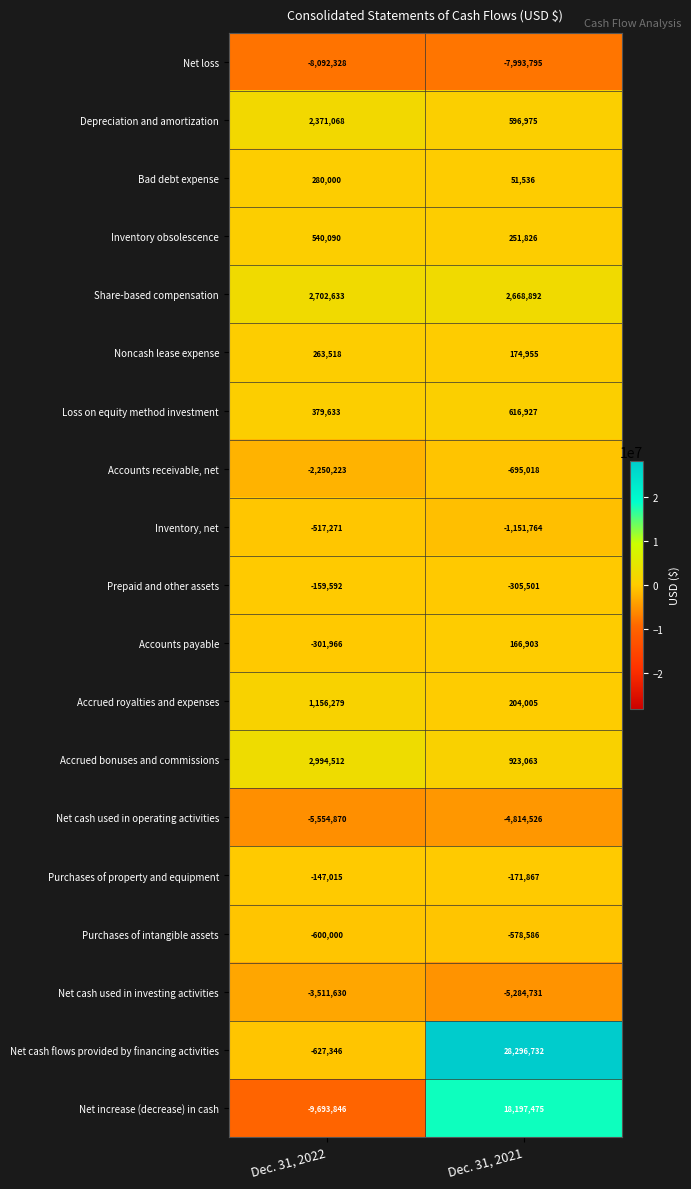

Count the number of data series in this chart.

19